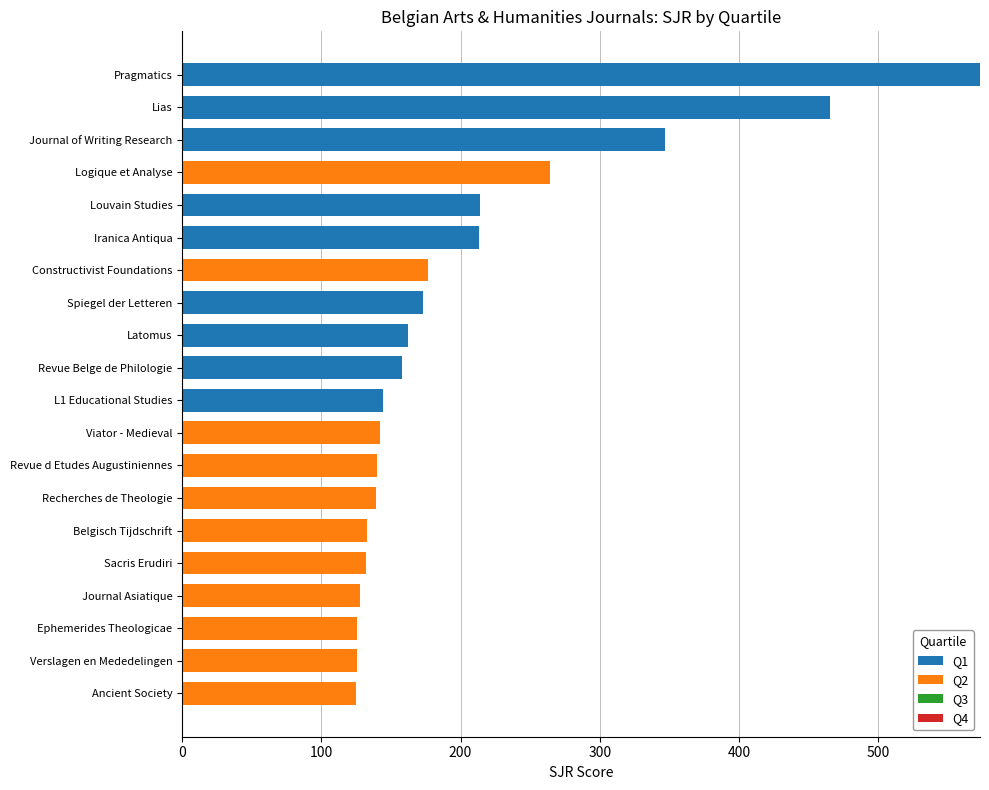

True or false: Q1 has a value of 949 at Pragmatics.

False